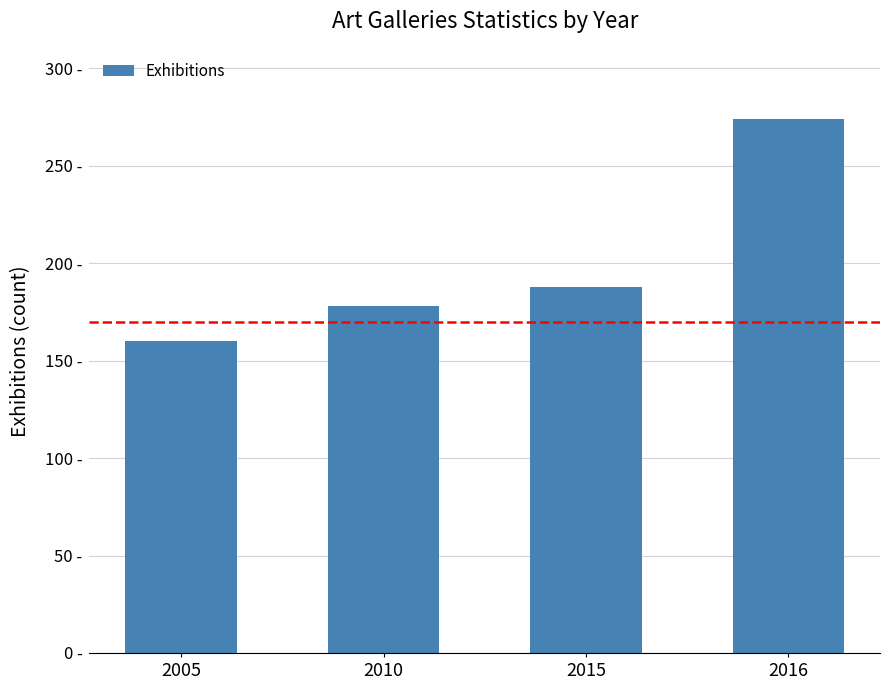

Are the bars horizontal?

No